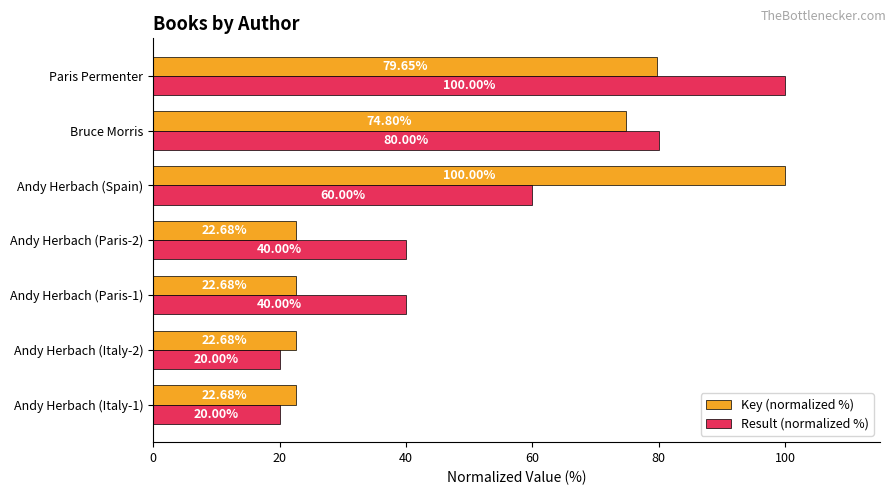

What is the average value of the Key (normalized %) series?

49.3